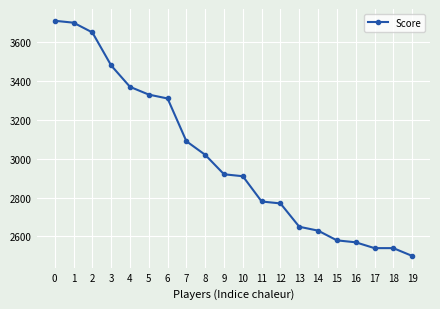

Is it true that the value at 4 is 1198?

False